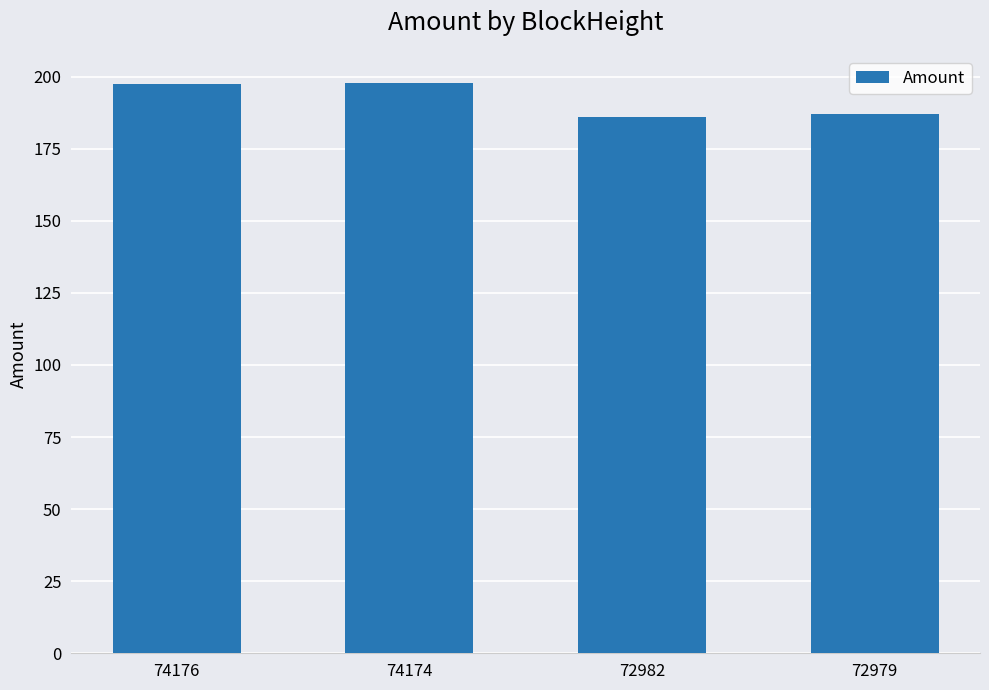

What is the greatest value displayed?

197.6